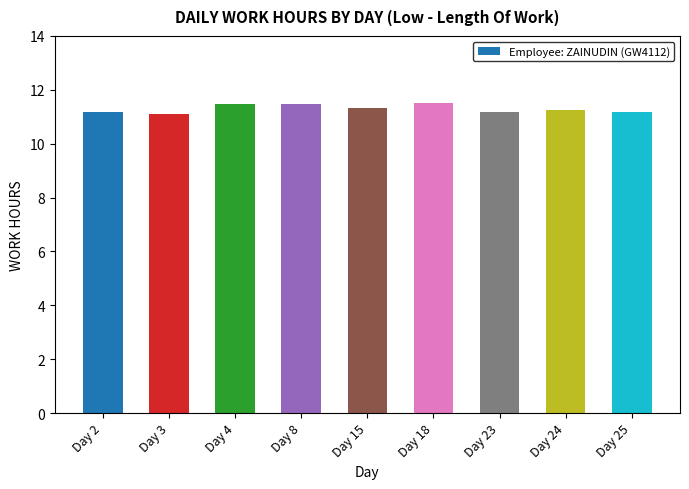

Is it true that the value at Day 3 is 11.1?

True